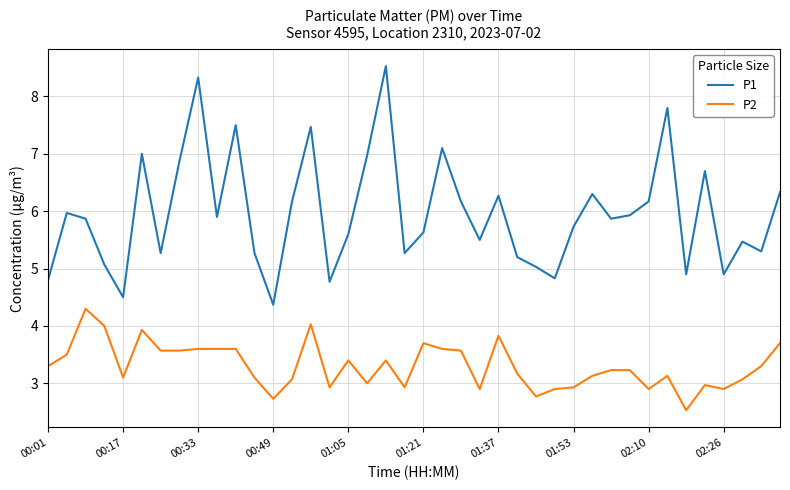

Rank the series by their average value, from lowest to highest.

P2, P1